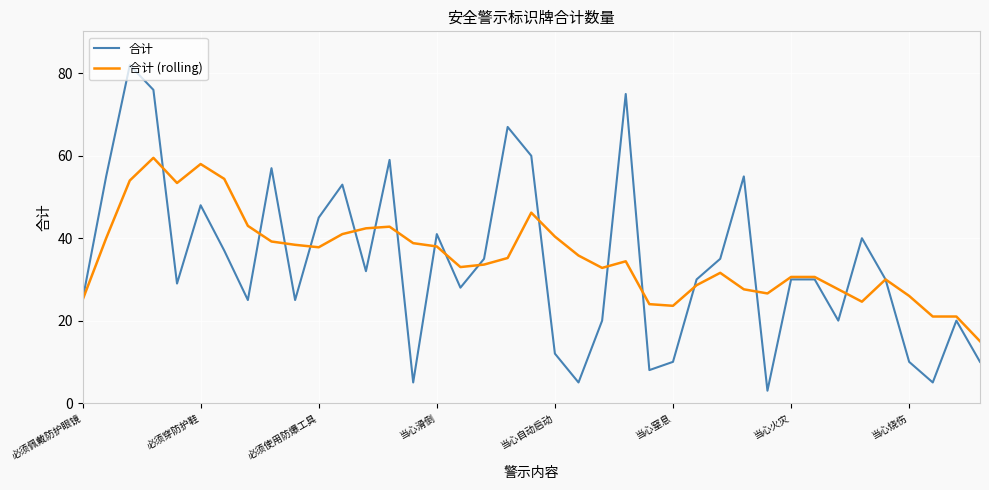

What is the greatest value displayed?

82.0